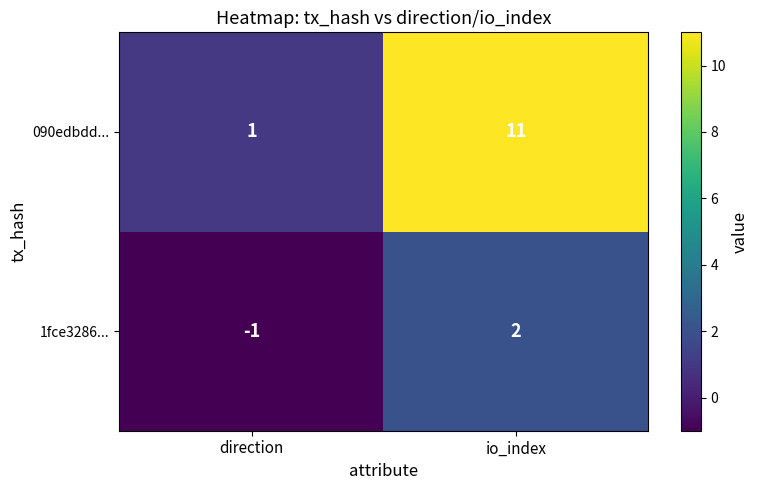

Which series has the largest range (max minus min)?

090edbdd...